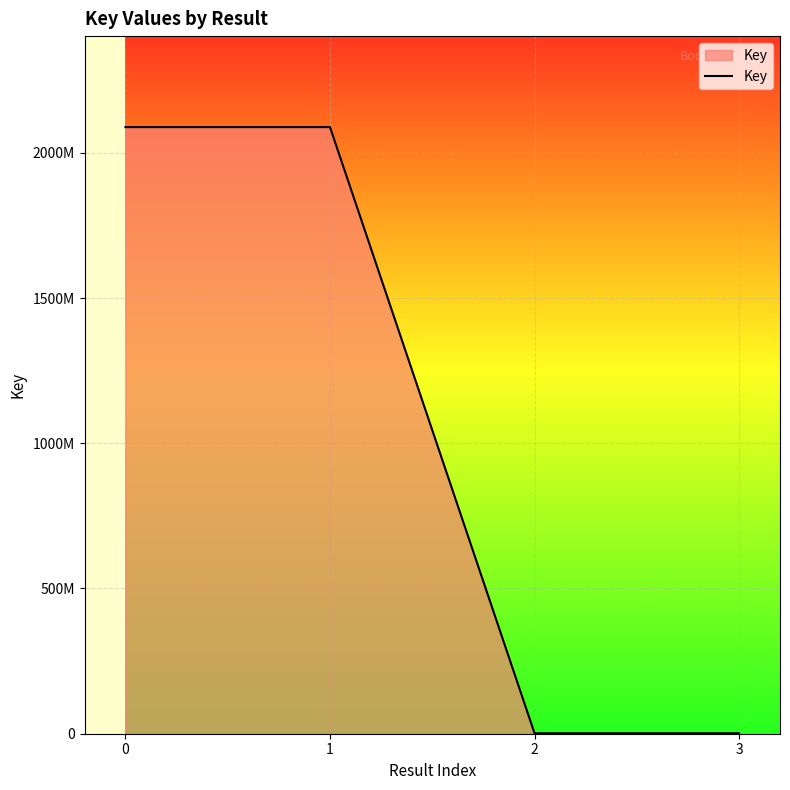

What is the minimum value shown in the chart?

1702699